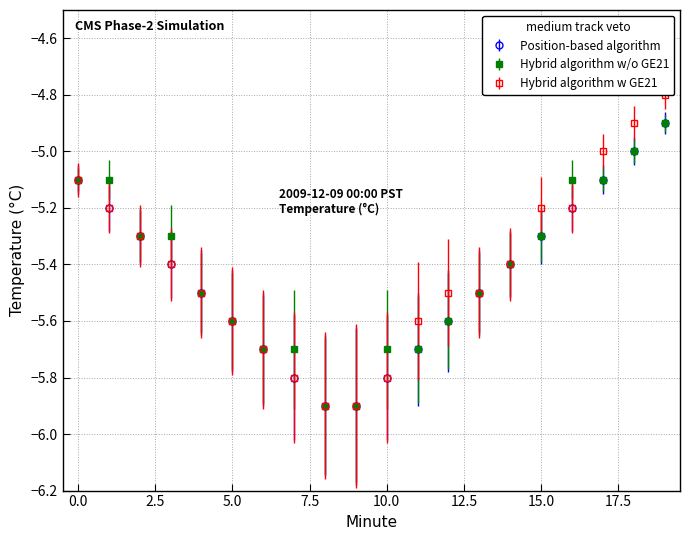

At 10, list the series in order from largest to smallest.

Hybrid algorithm w/o GE21, Position-based algorithm, Hybrid algorithm w GE21